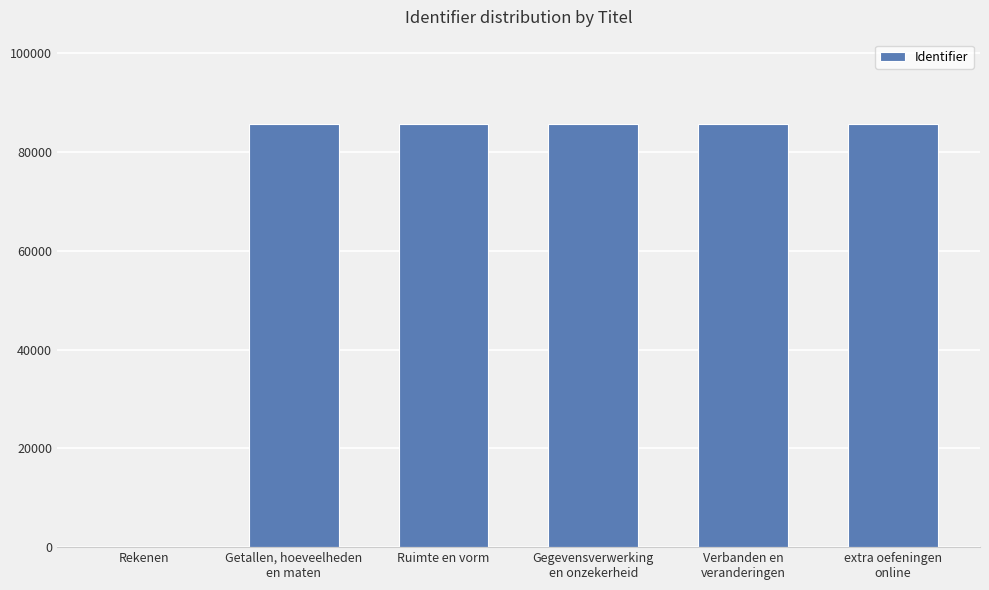

What value does the data have at extra oefeningen
online, to the nearest 50?

85600